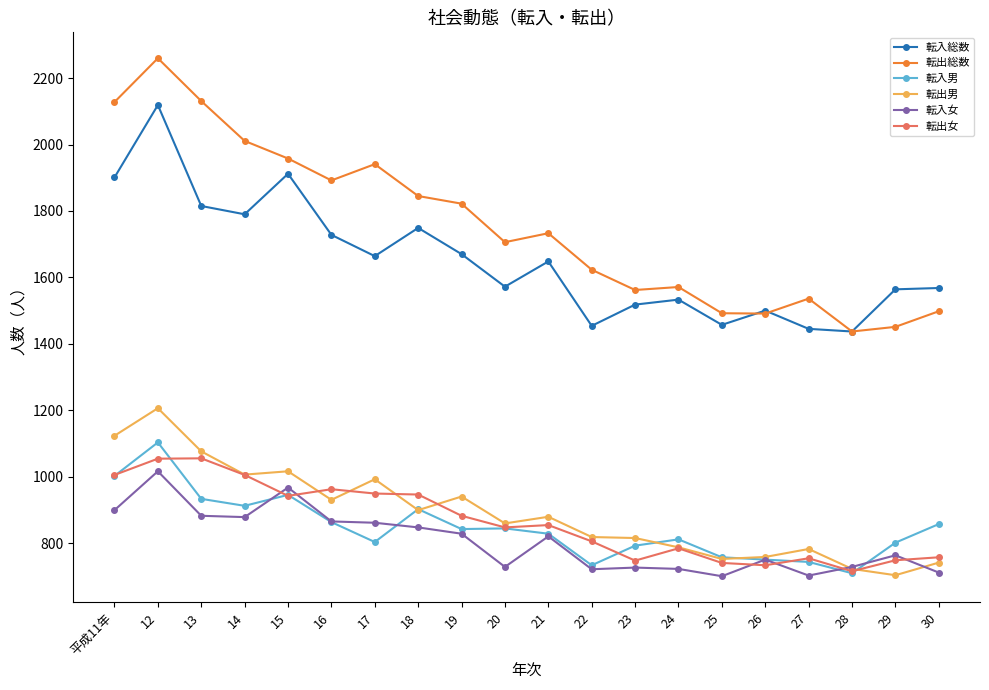

Is it true that 転入女 equals 1474 at 19?

False